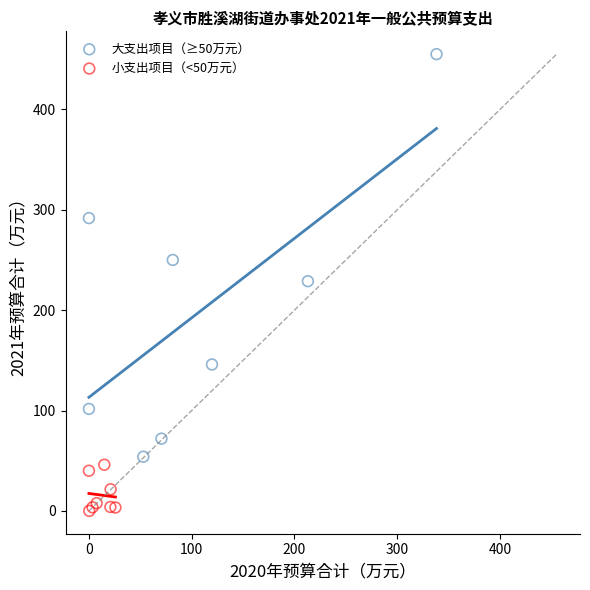

Which series contains the highest Y value?

大支出项目（≥50万元）